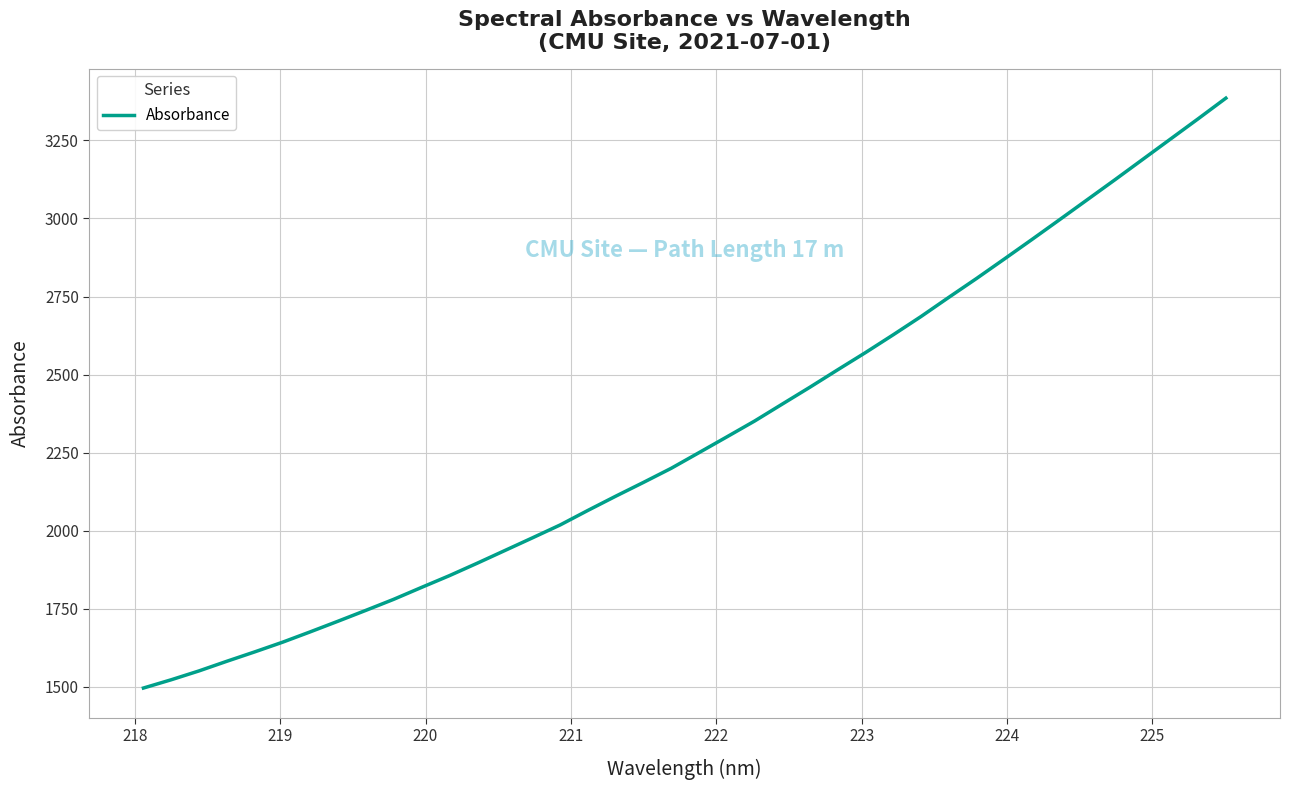

What is the difference between the maximum and minimum values?

1888.4